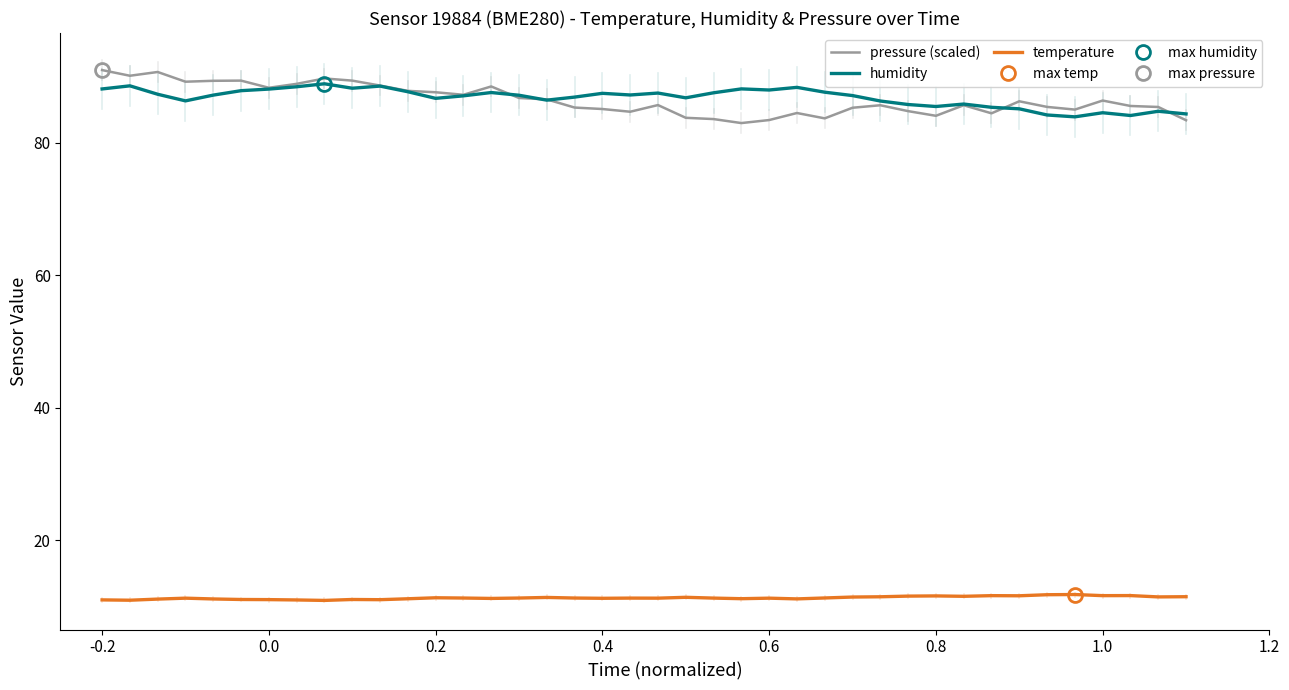

Where does the humidity series first go above 87?

-0.2